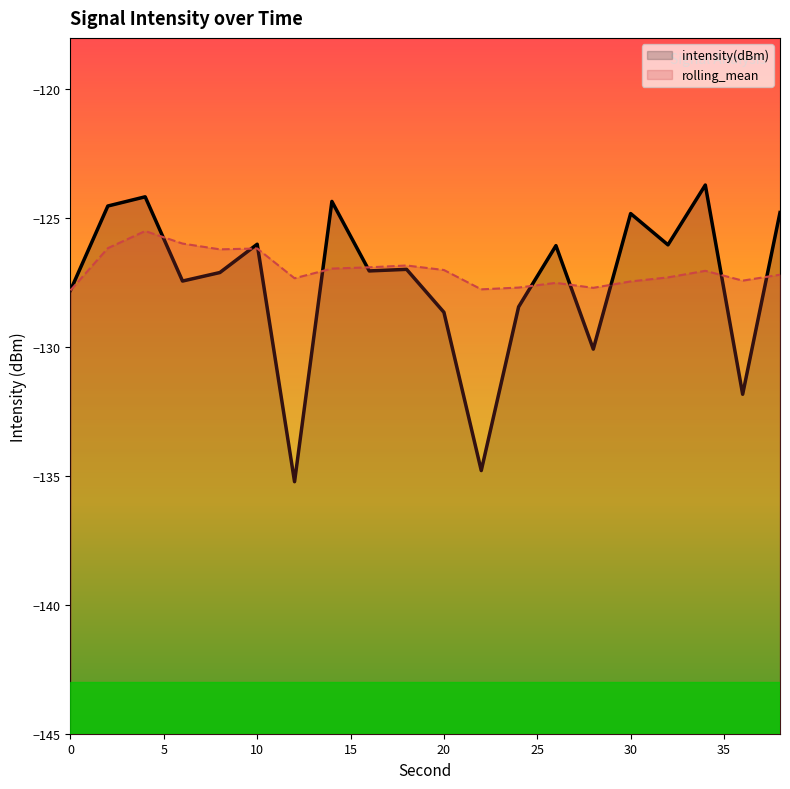

At which label is rolling_mean closest to -126?

6